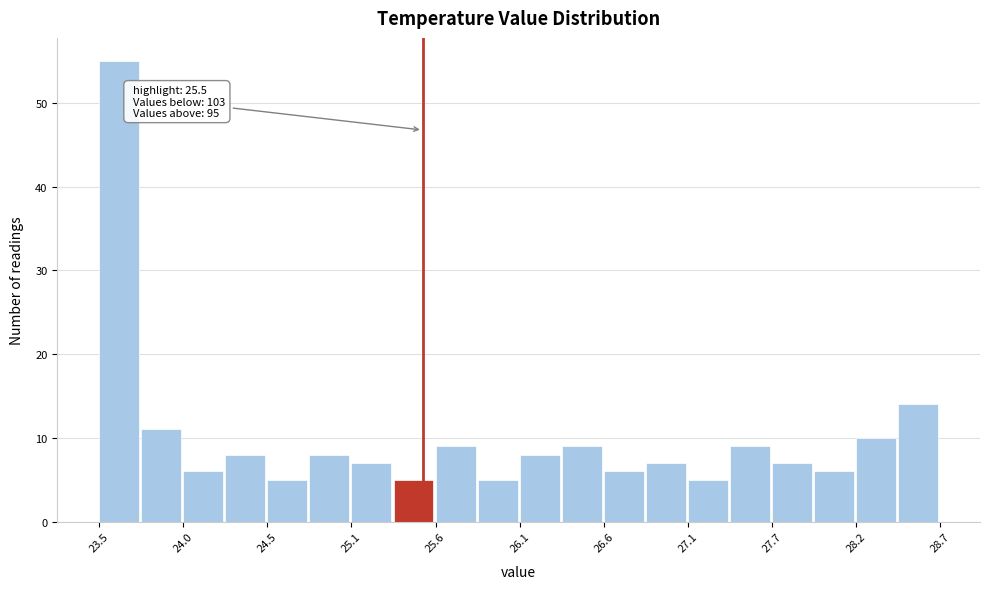

Read against the x-axis, roughly where is the centre of the tallest bar?

23.6